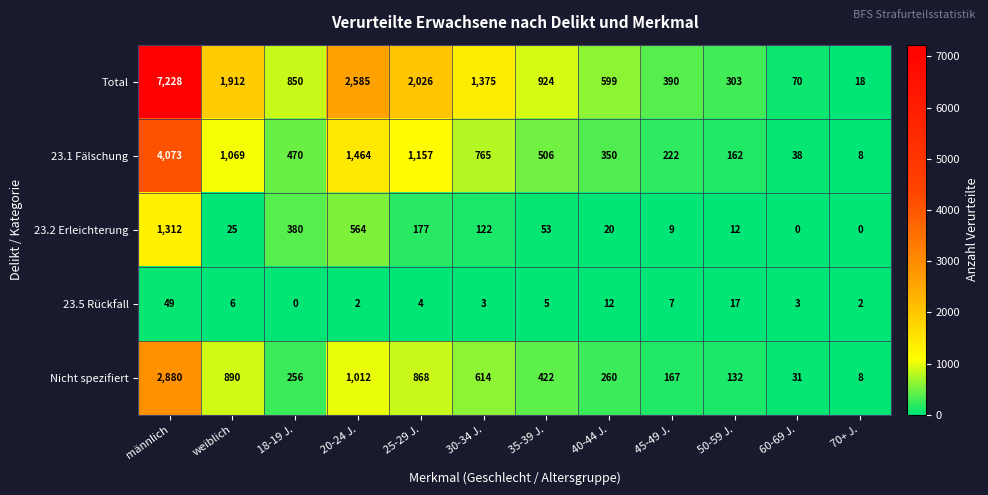

What is the greatest value displayed?

7228